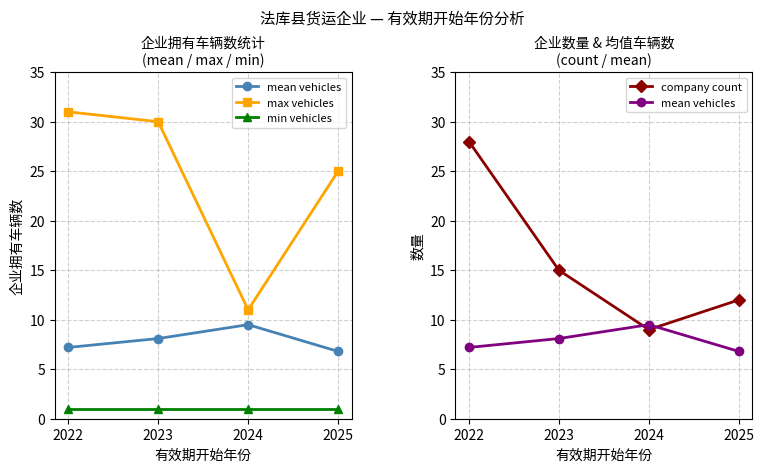

True or false: max vehicles and mean vehicles intersect in this chart.

False